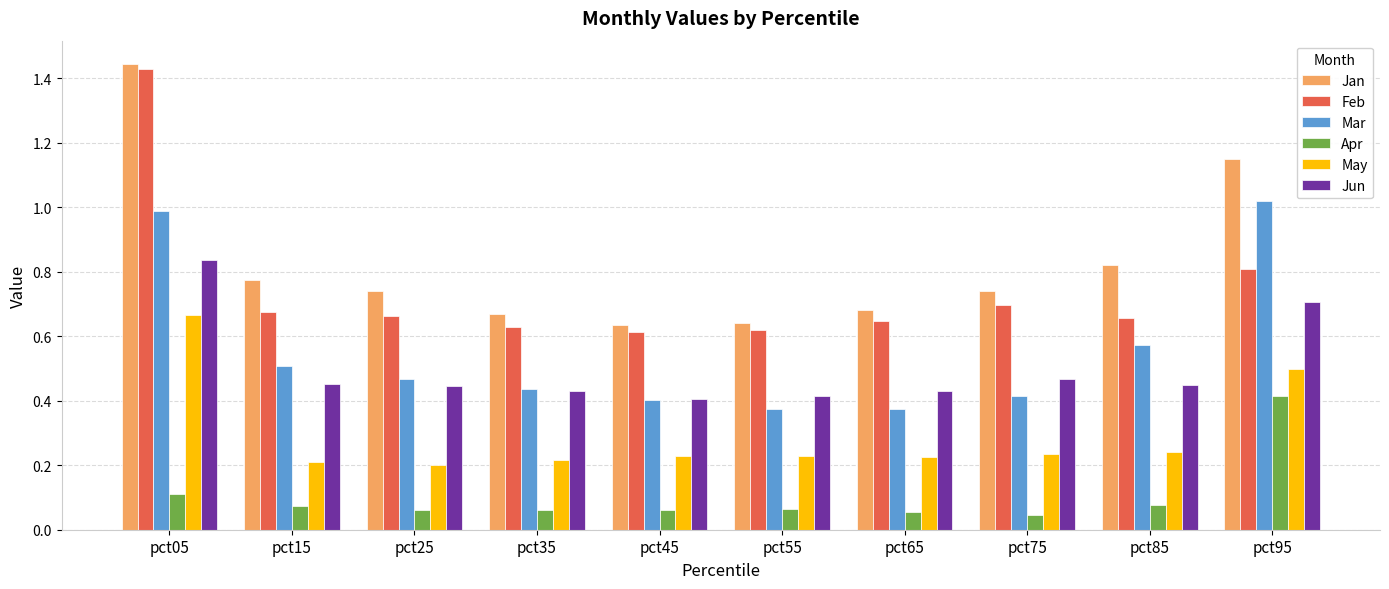

True or false: Mar has a value of 1.0 at pct95.

True